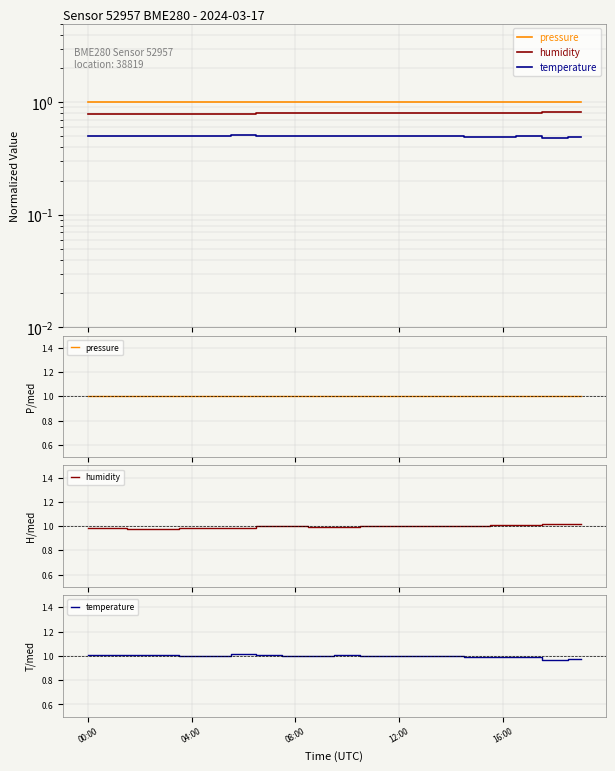

What is the label of the 13th point from the right?

7